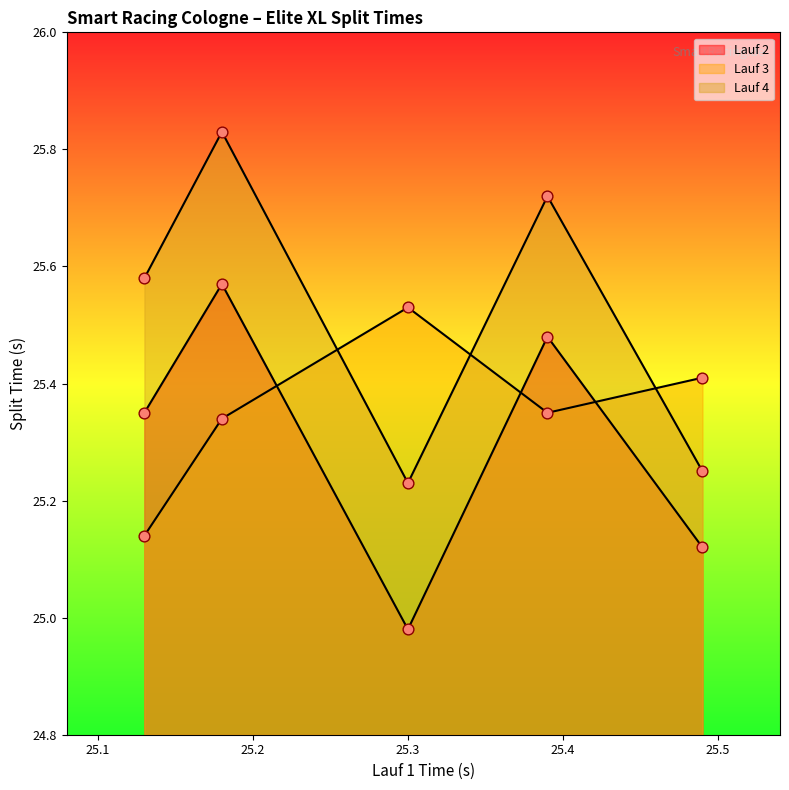

Which series contains the highest Y value?

Lauf 4